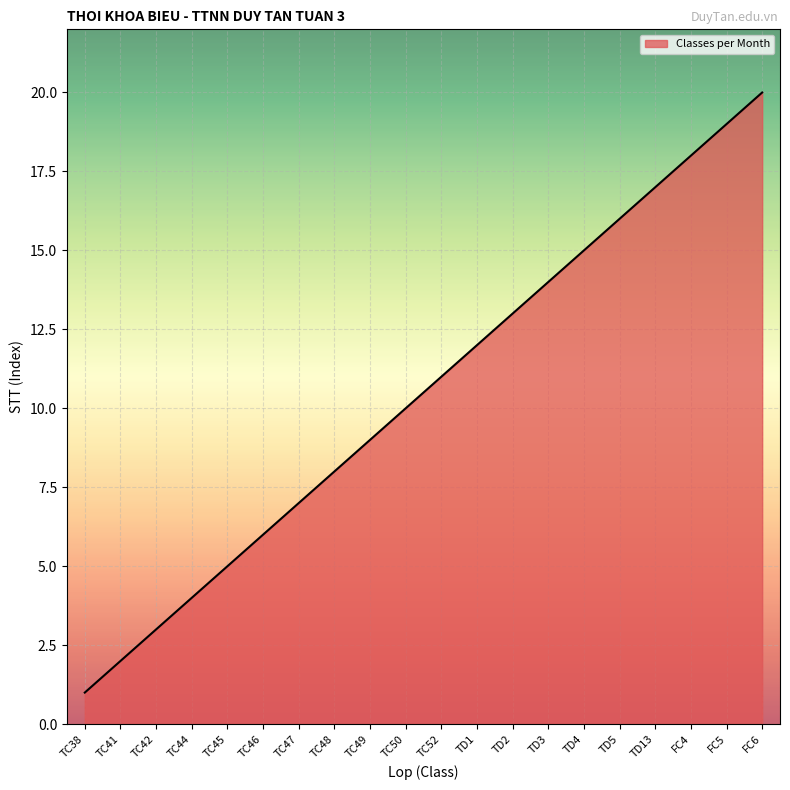

Rank the categories by value from highest to lowest.

FC6, FC5, FC4, TD13, TD5, TD4, TD3, TD2, TD1, TC52, TC50, TC49, TC48, TC47, TC46, TC45, TC44, TC42, TC41, TC38